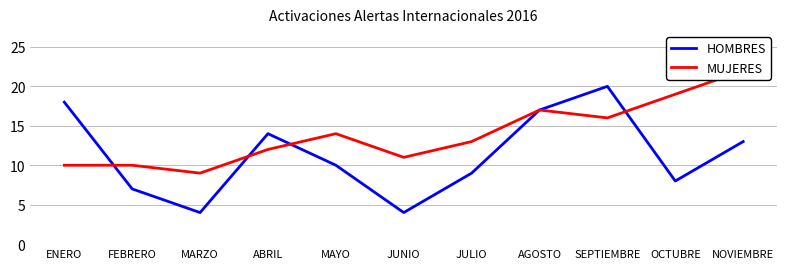

What is the spread (max minus min) of values at FEBRERO?

3